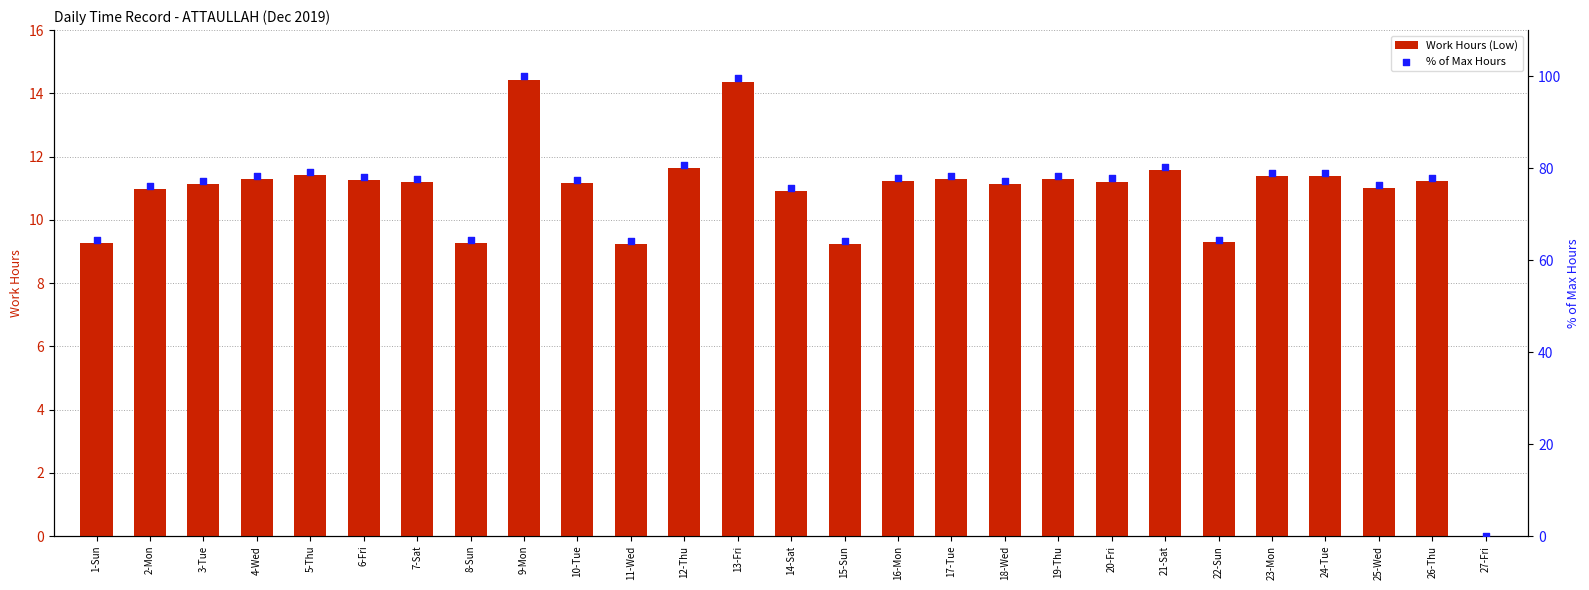

At how many categories does at least one series exceed 51?

26